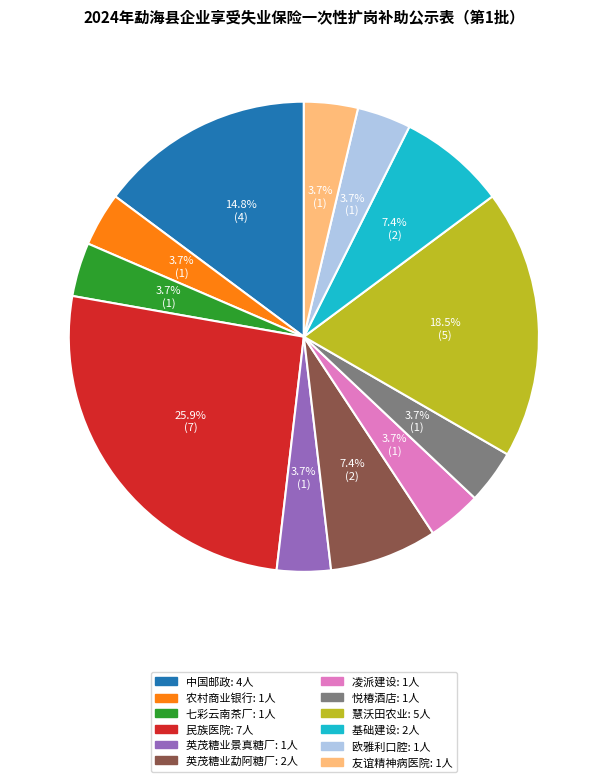

Is there any slice that represents more than half of the pie?

No